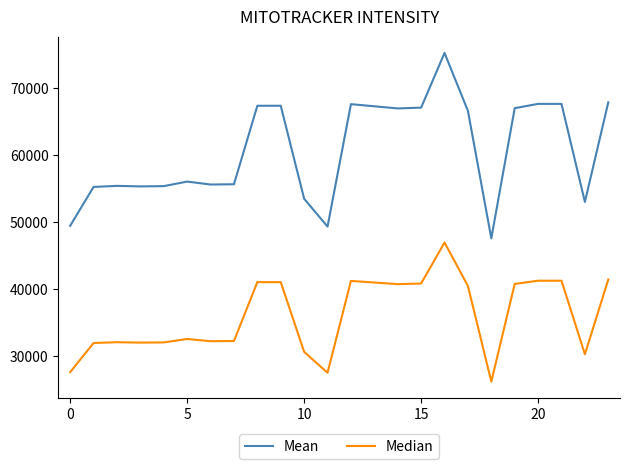

True or false: Mean and Median intersect in this chart.

False